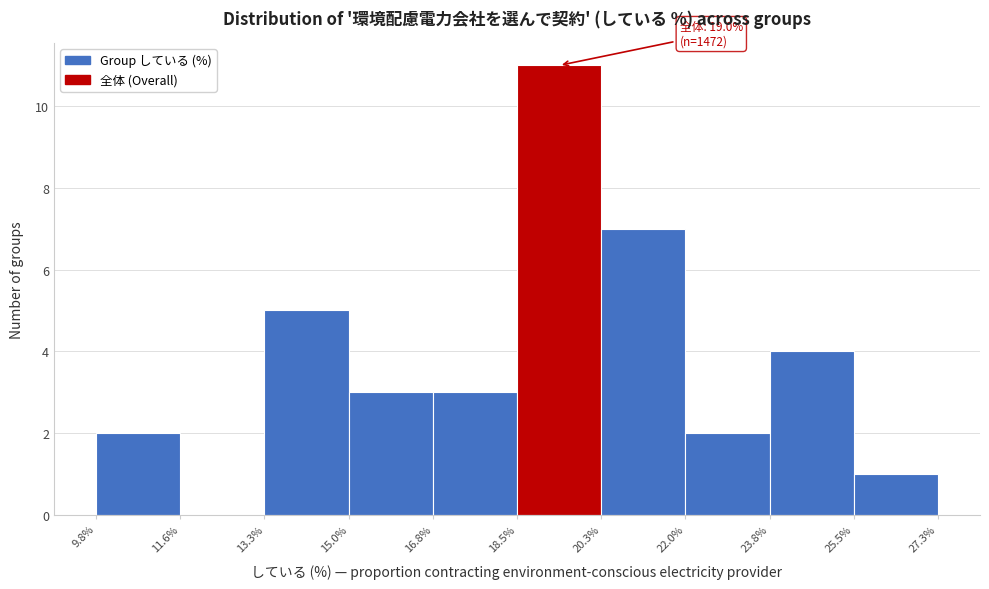

Over which range of the x-axis is the bar tallest?

18.5% to 20.3%